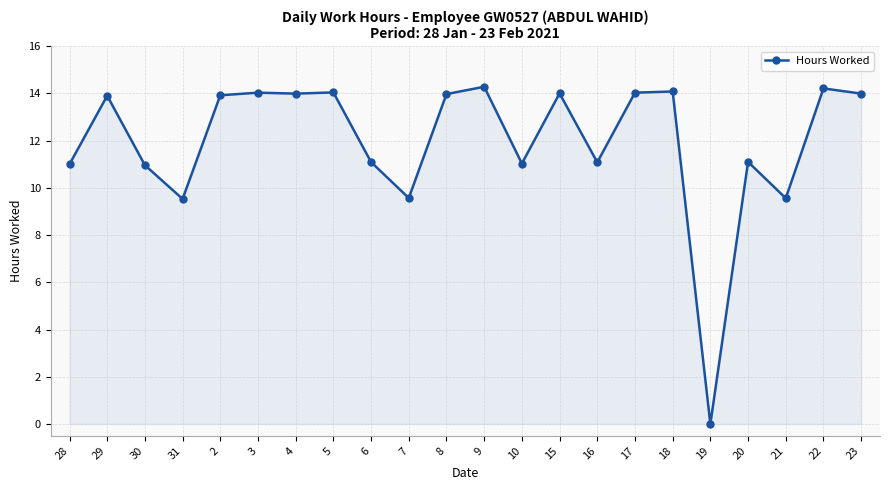

Where does the data first go above 13?

29